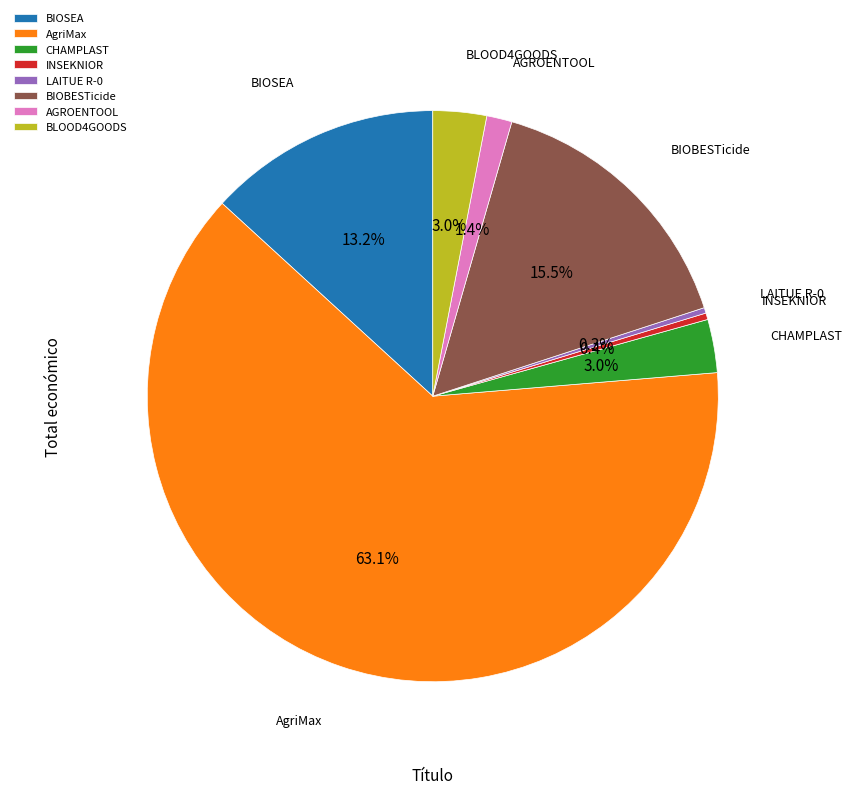

Does any single category account for the majority?

Yes